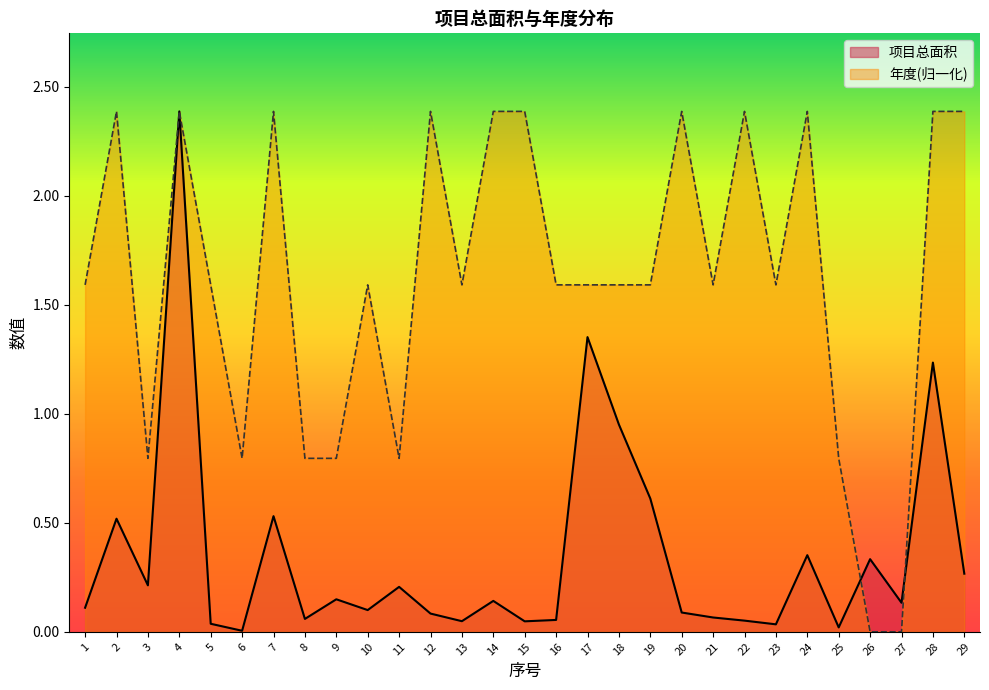

At 1, list the series in order from largest to smallest.

年度(归一化), 项目总面积